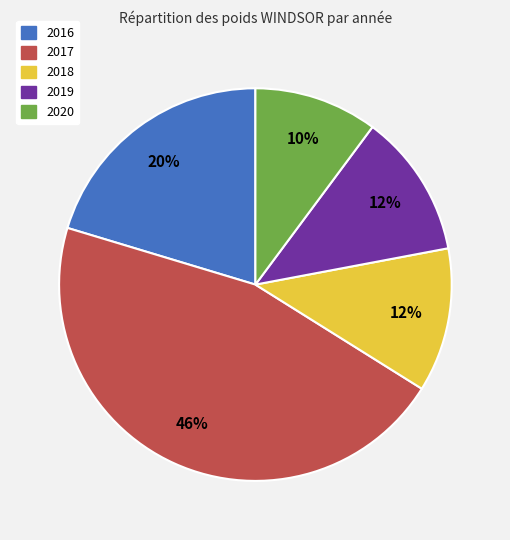

True or false: 2019 accounts for 12% of the total.

True